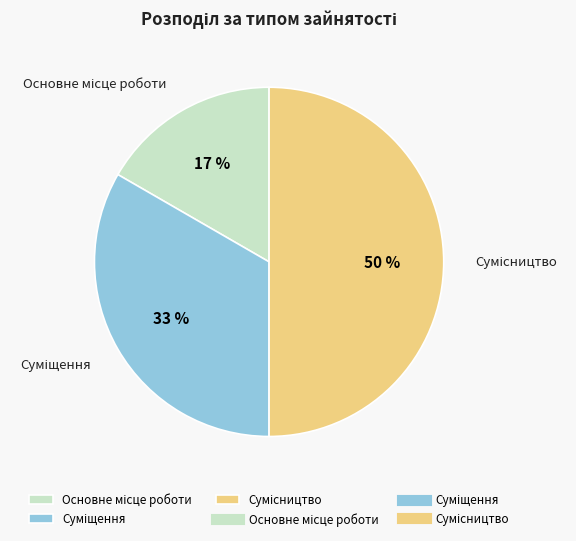

To the nearest percent, what is the average slice percentage?

33%